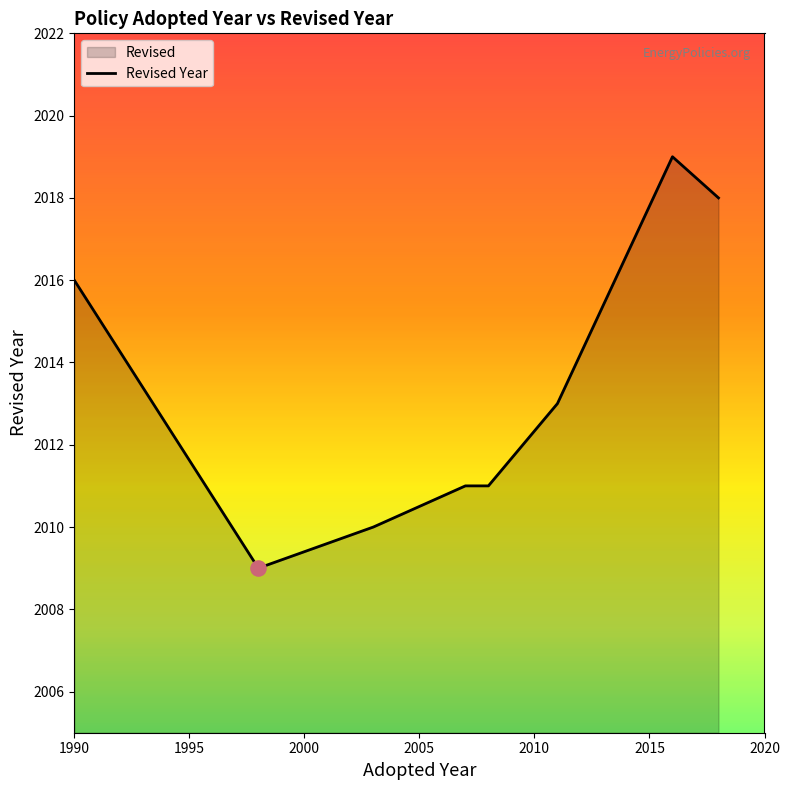

What is the sum of all values?

16107